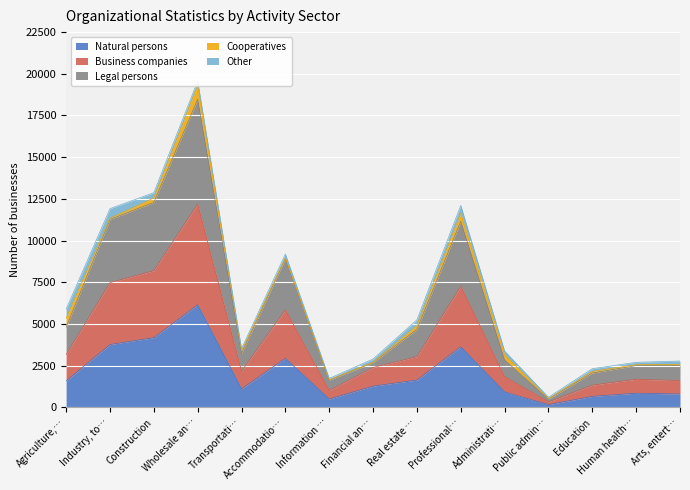

The value of Natural persons at Agriculture,… is 1587. True or false?

True